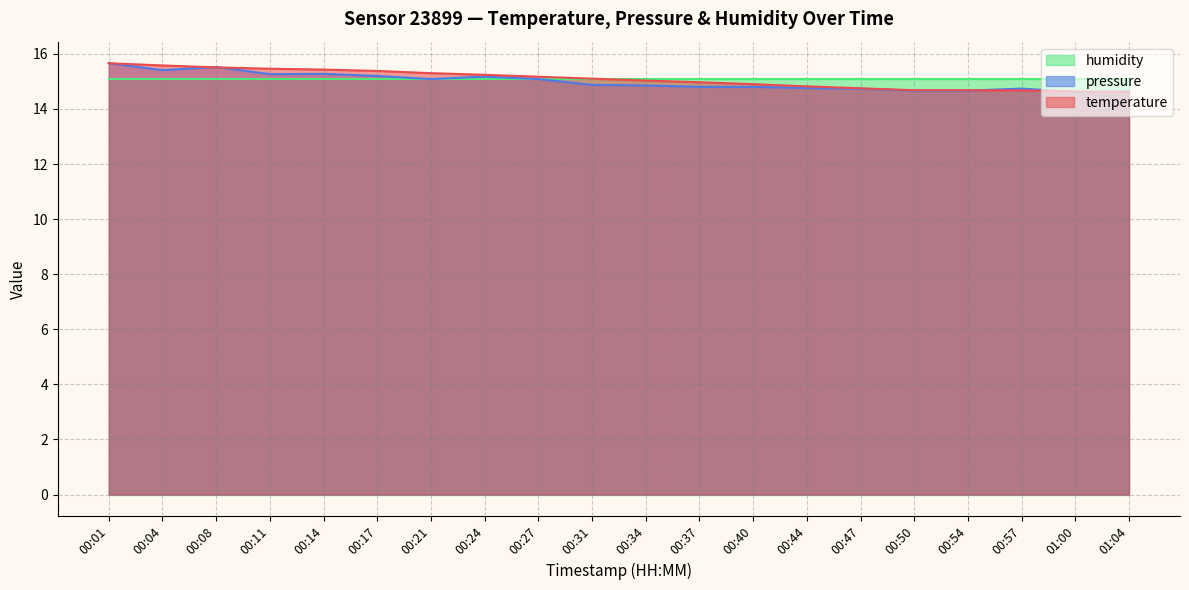

What is the minimum value shown in the chart?

14.6